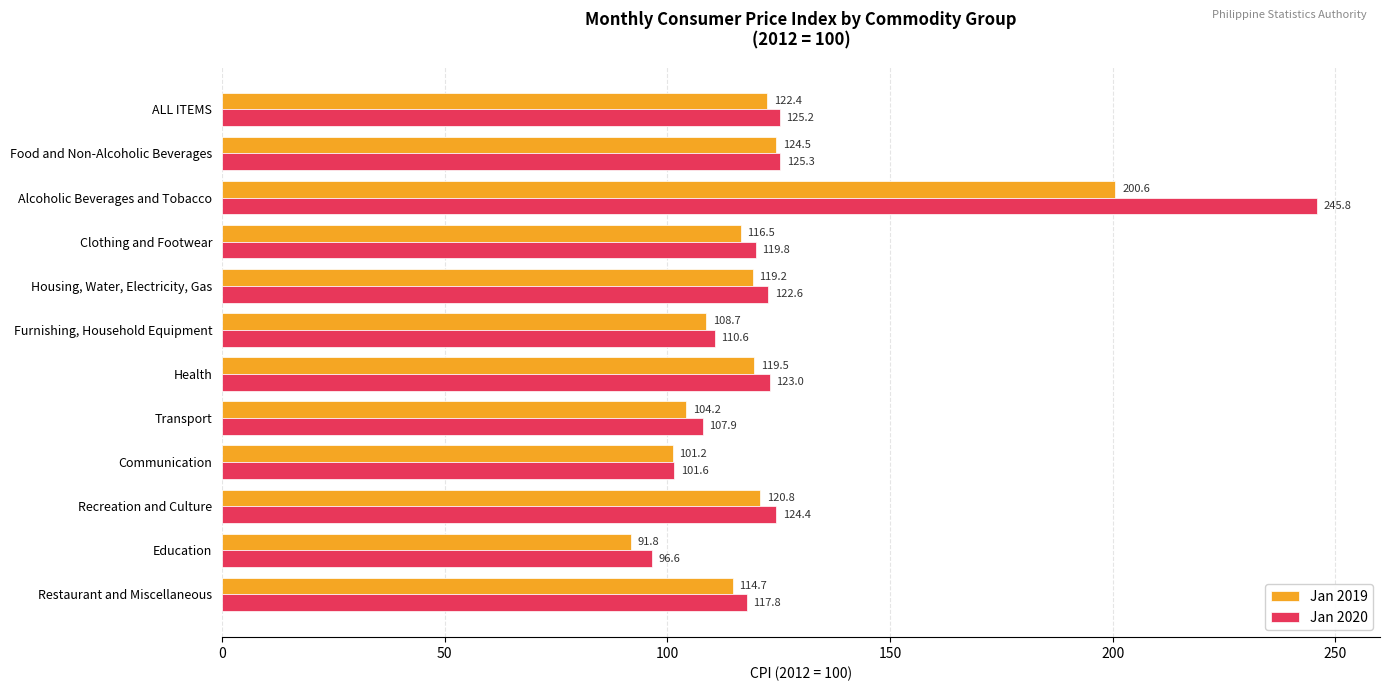

What is the difference between the Jan 2019 values at Communication and Health?

18.3